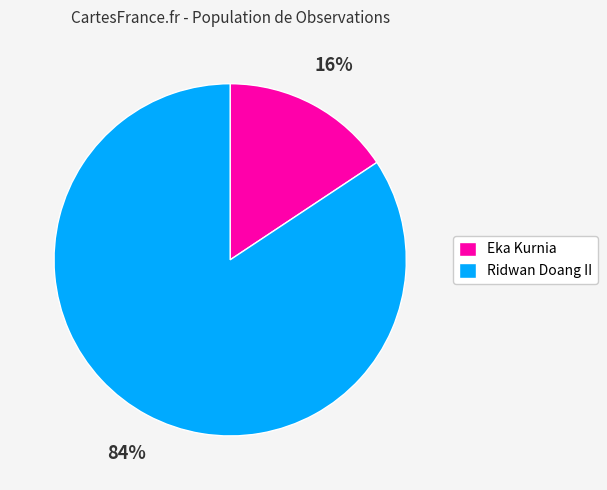

Which has a higher value, Eka Kurnia or Ridwan Doang II?

Ridwan Doang II